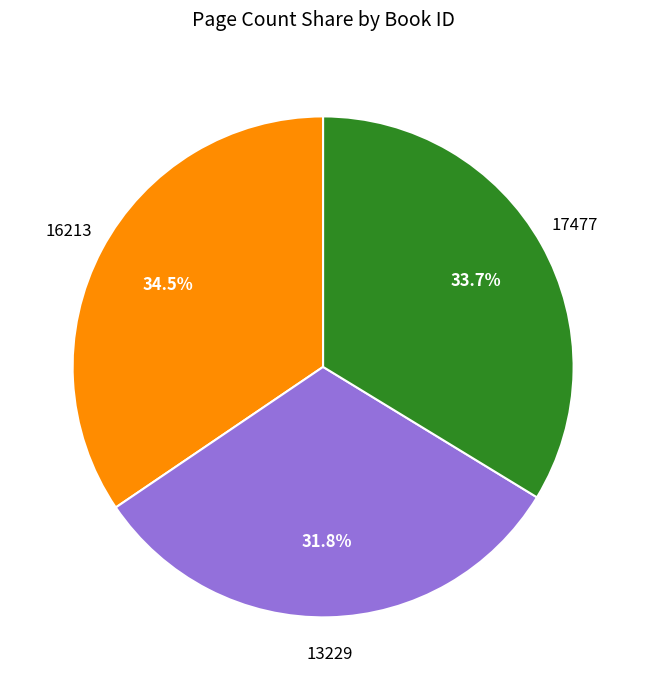

To the nearest percent, what is the difference between the 17477 and 16213 slice percentages?

1%